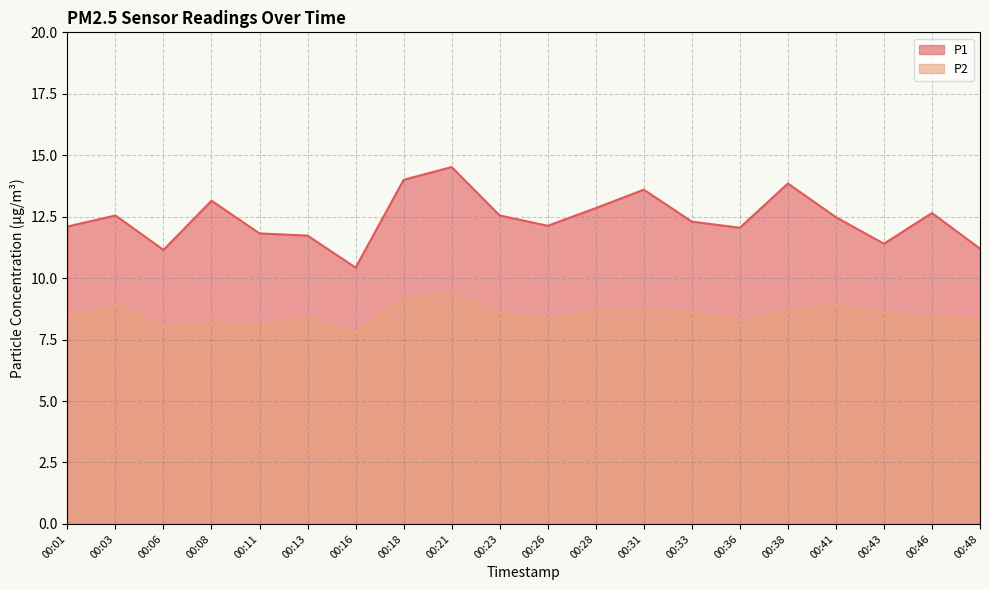

At which label does P2 first exceed 8?

00:01